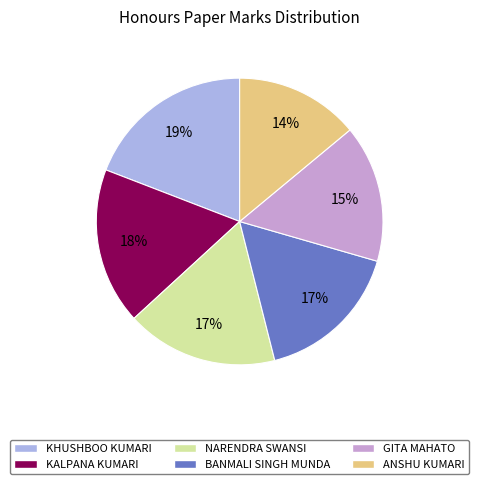

Which slice is the largest?

KHUSHBOO KUMARI